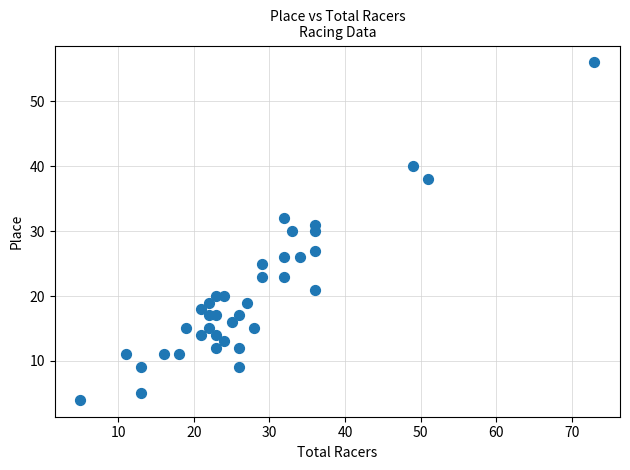

What is the range of Y values (max minus min)?

52